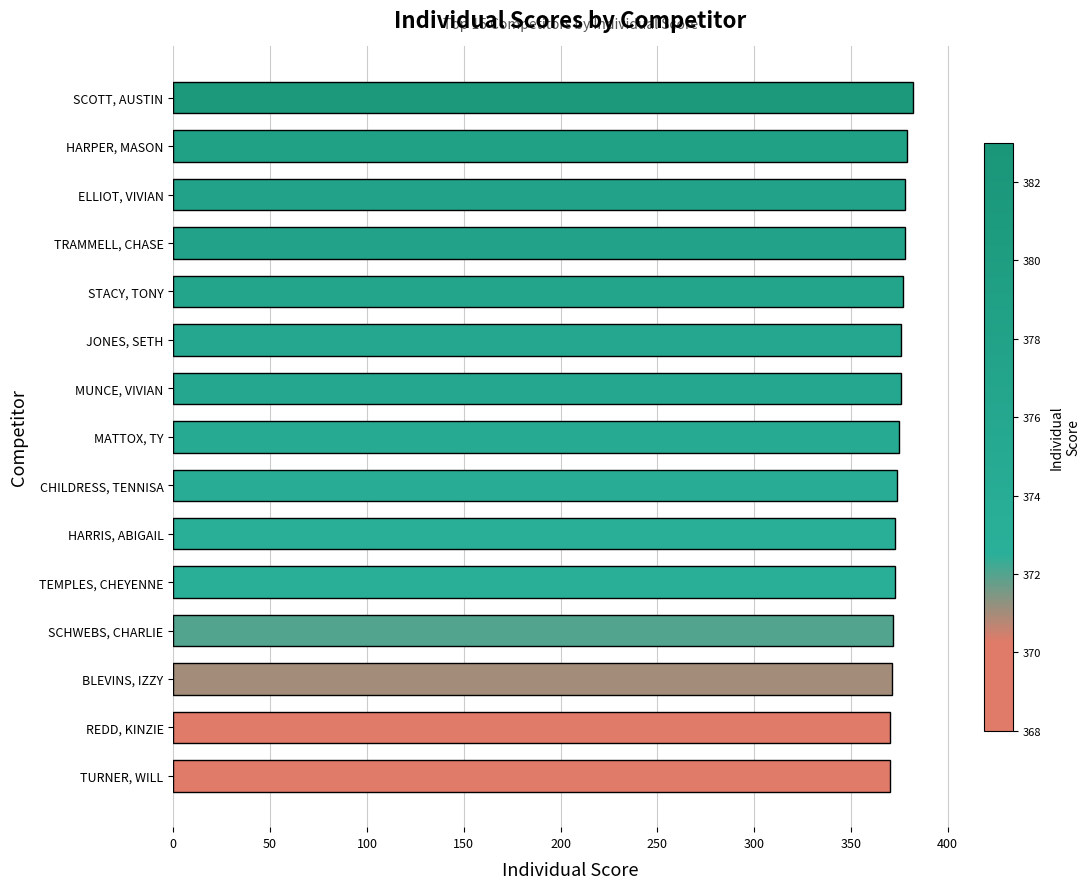

What is the sum of all values?

5624